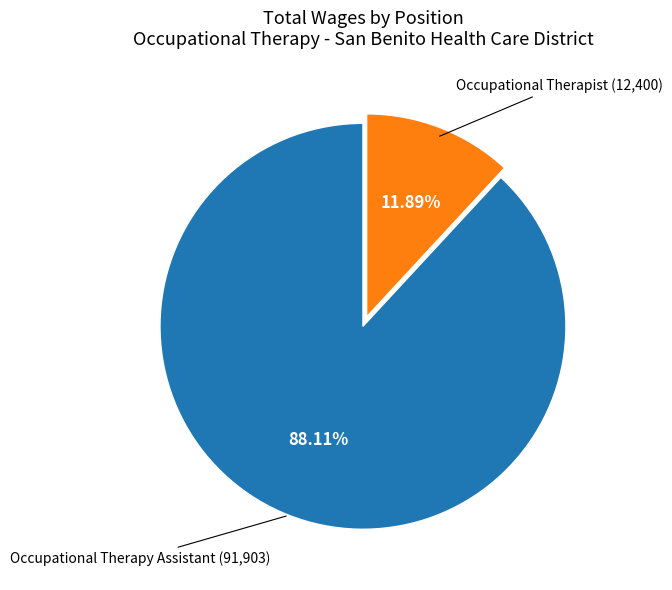

To the nearest percent, what is the difference between the largest and smallest slice percentages?

76%